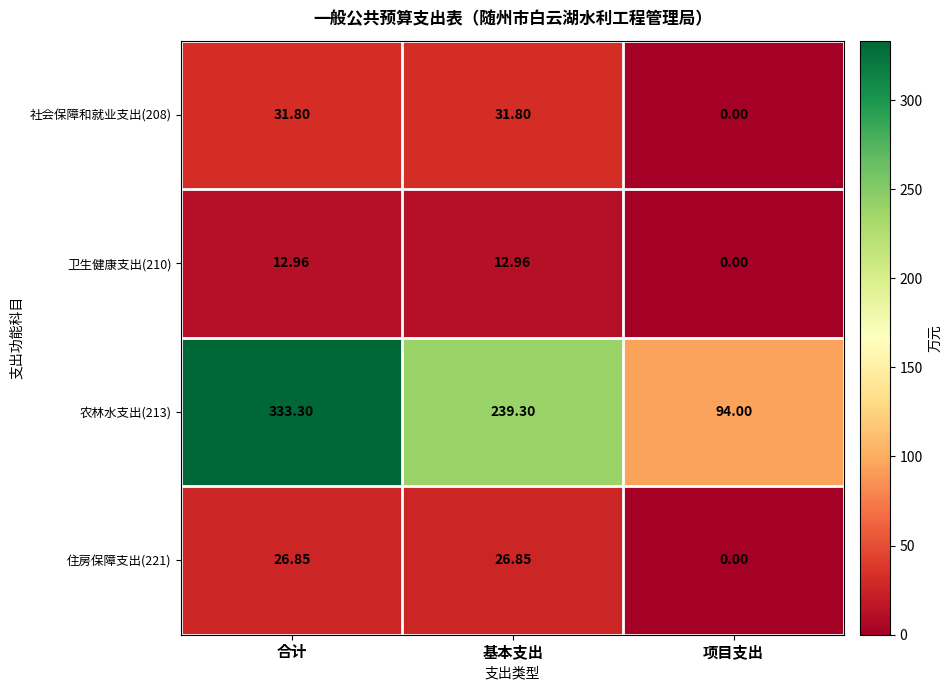

At which category is the sum across all series the highest?

合计